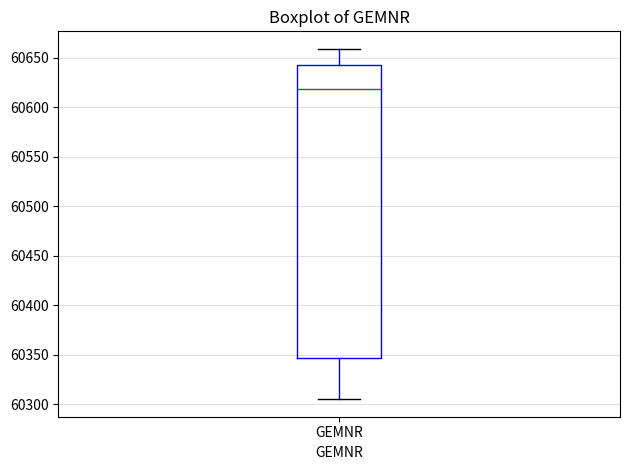

Read this box plot against the y-axis: the position of the median line, the range covered by the box, and the ends of both whiskers. The values are not printed on the chart, so give them approximately, as read against the axis.

median 60620, box 60345 to 60645, whiskers 60305 to 60660